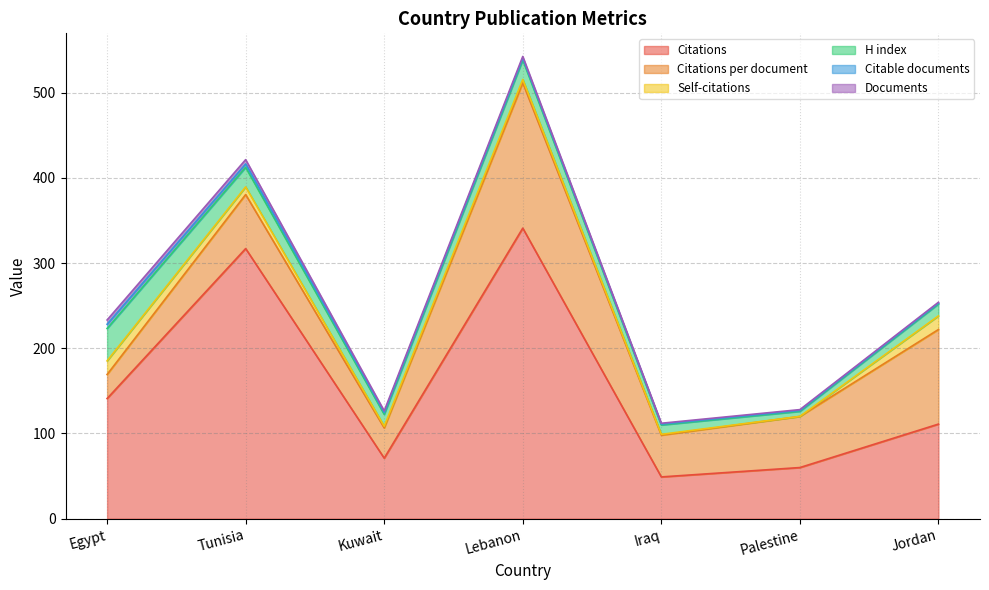

What is the highest value of the Citations series?

341.0